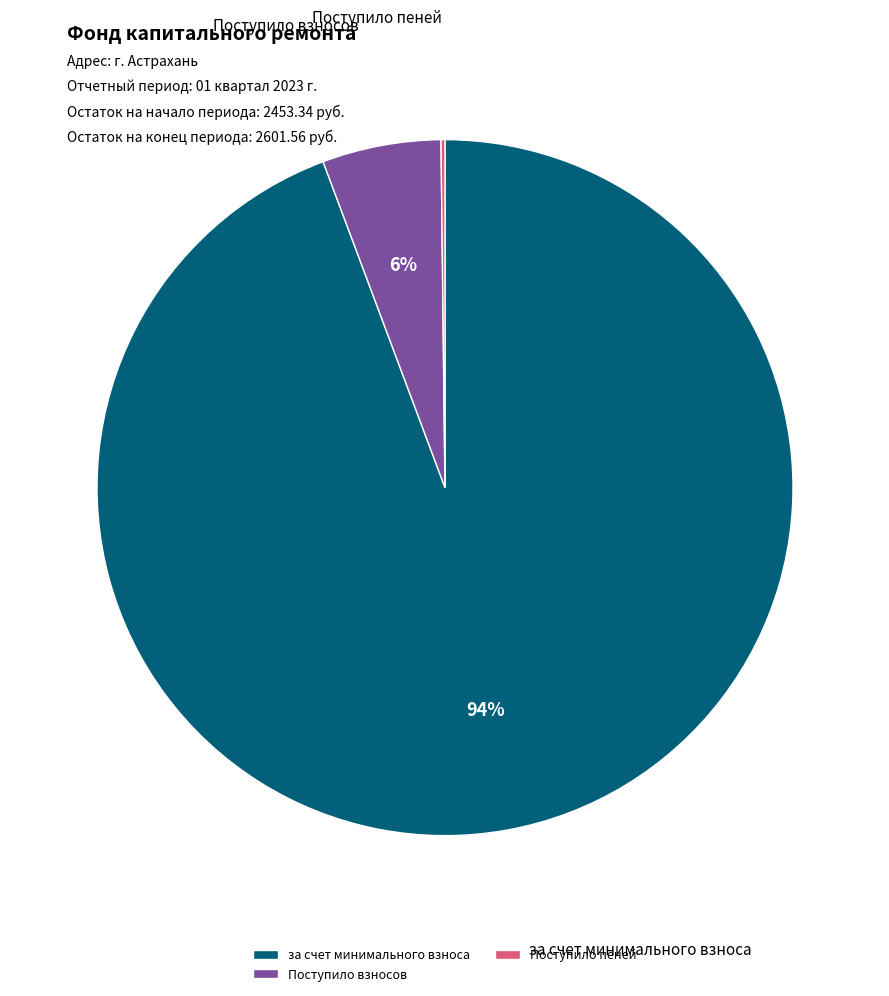

To the nearest percent, what portion does за счет минимального взноса represent?

94%